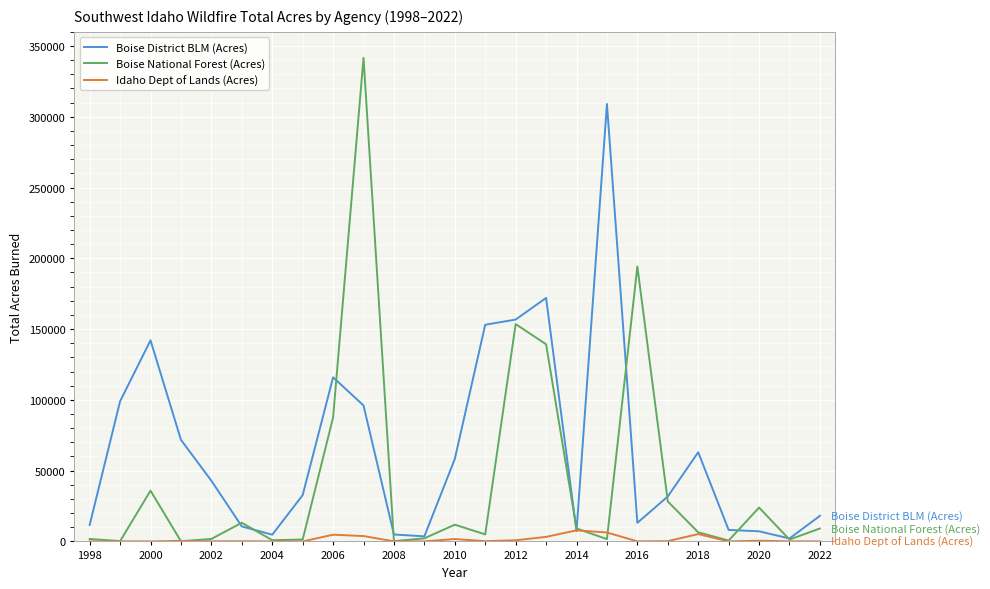

Which series has the largest total across all categories?

Boise District BLM (Acres)